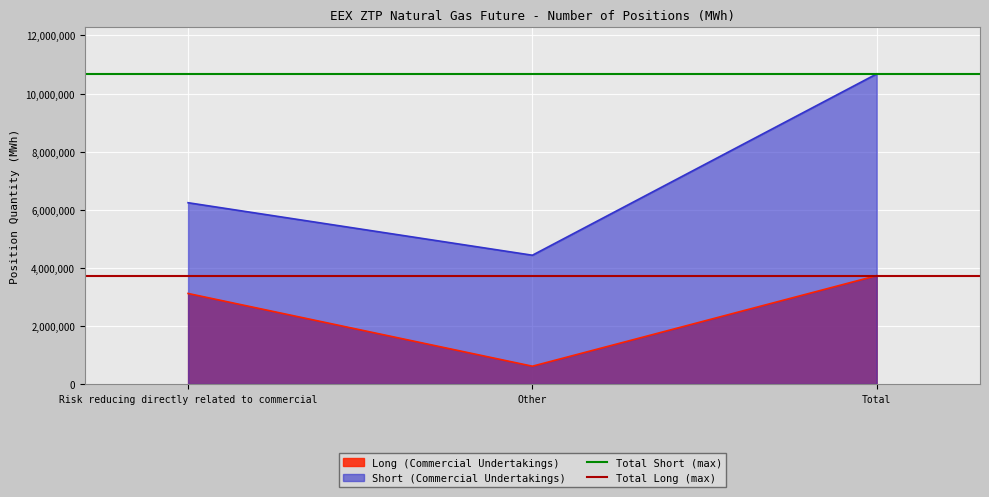

The value of Total Long (max) at Risk reducing directly related to commercial is 3731605. True or false?

True